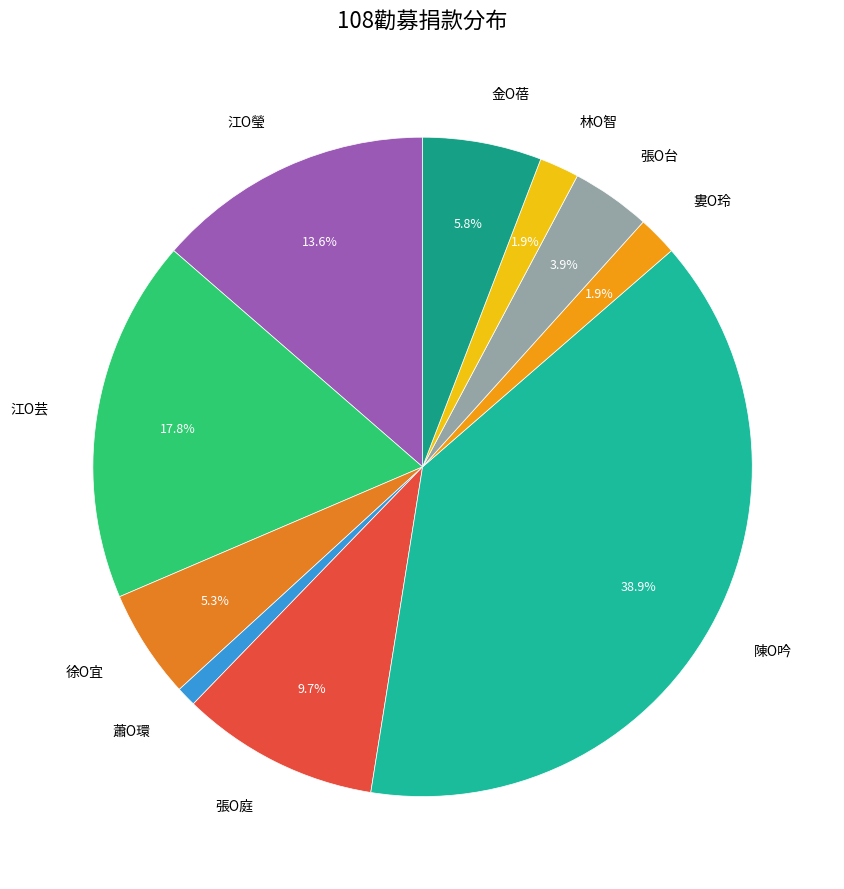

To the nearest percent, what percentage of the pie is 金O蓓?

6%